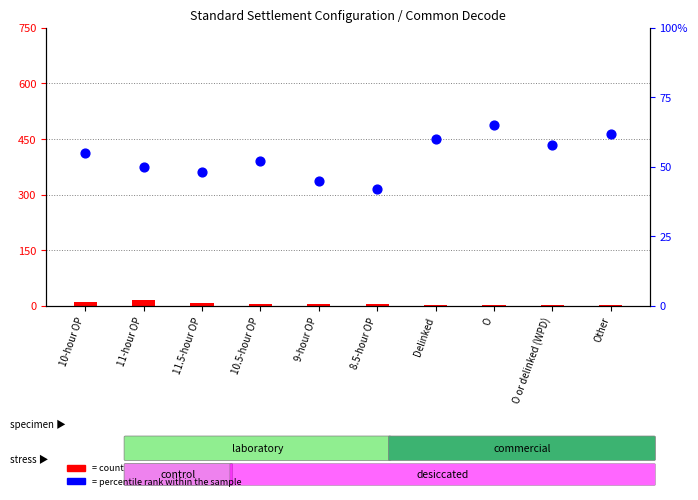

At which category is the sum across all series the highest?

O